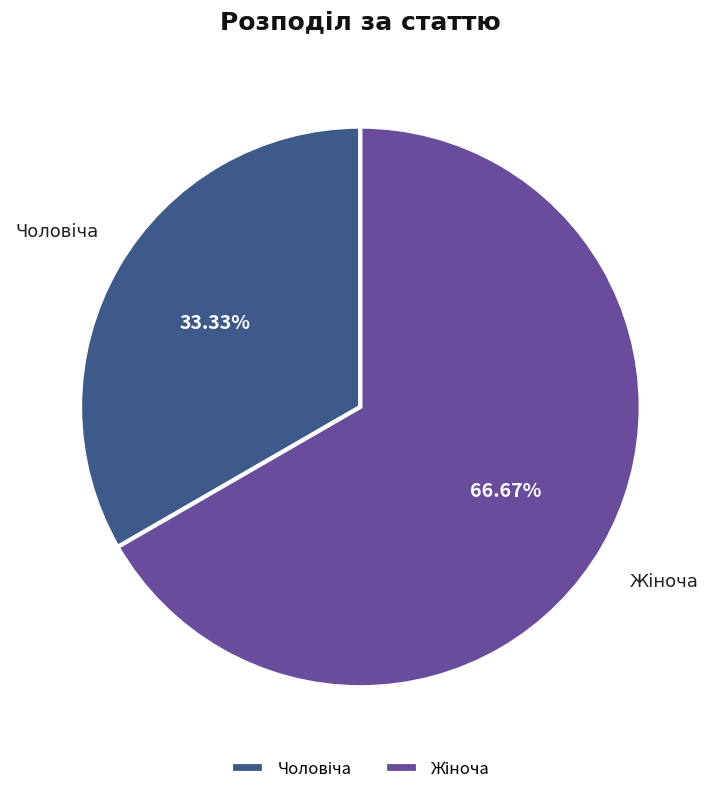

Count the number of slices in the pie.

2